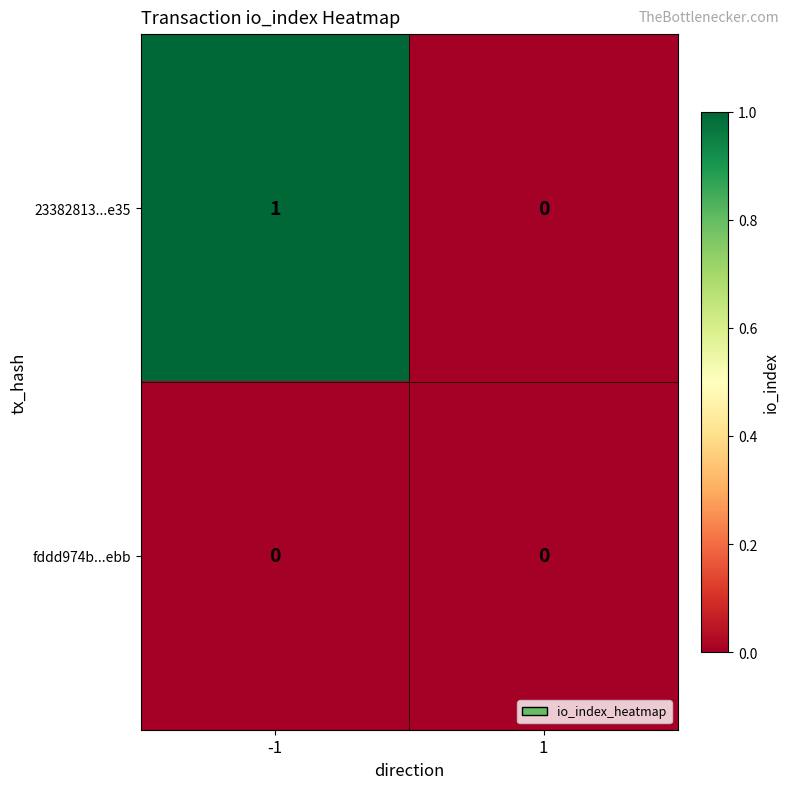

The value of 23382813...e35 at 1 is 0. True or false?

True